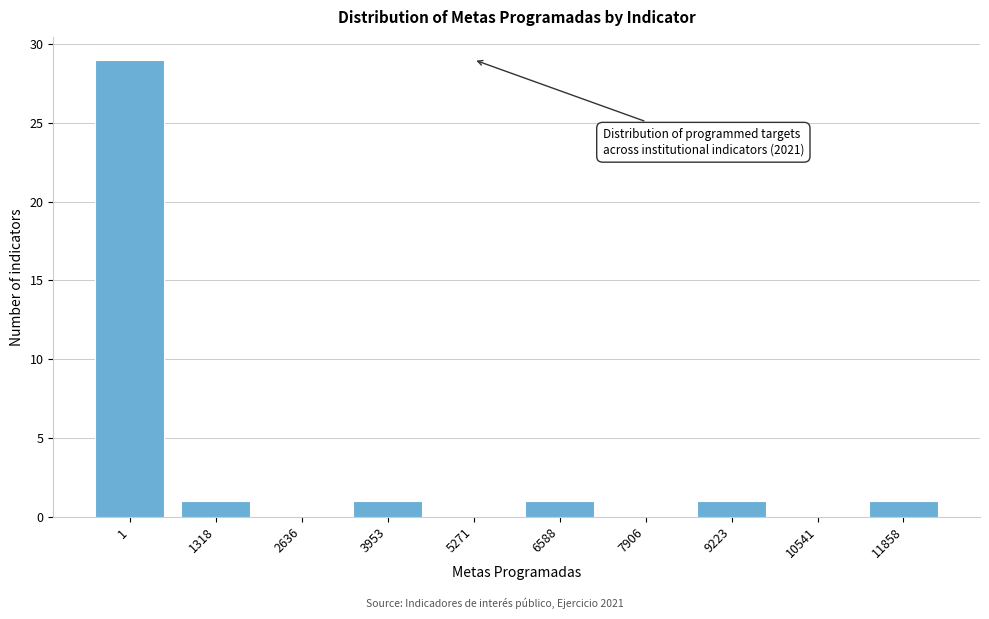

Reading right to left, extract all data points from this chart.

11858=1	10541=0	9223=1	7906=0	6588=1	5271=0	3953=1	2636=0	1318=1	1=29